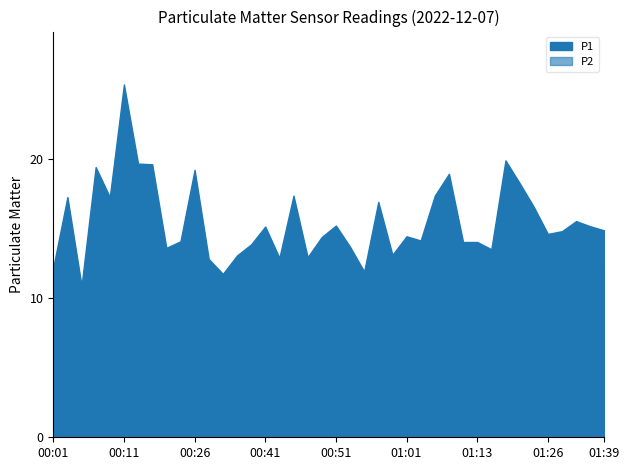

The value of P2 at 01:29 is 13.6. True or false?

False